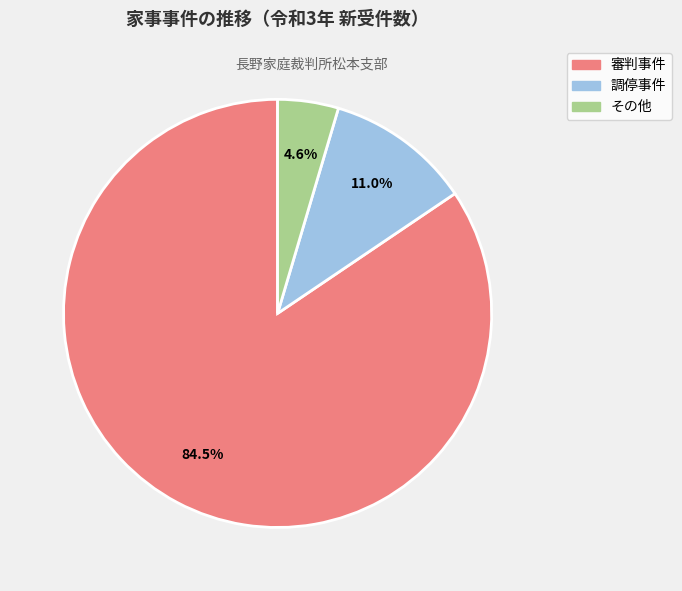

To the nearest percent, what is the difference between the largest and smallest slice percentages?

80%